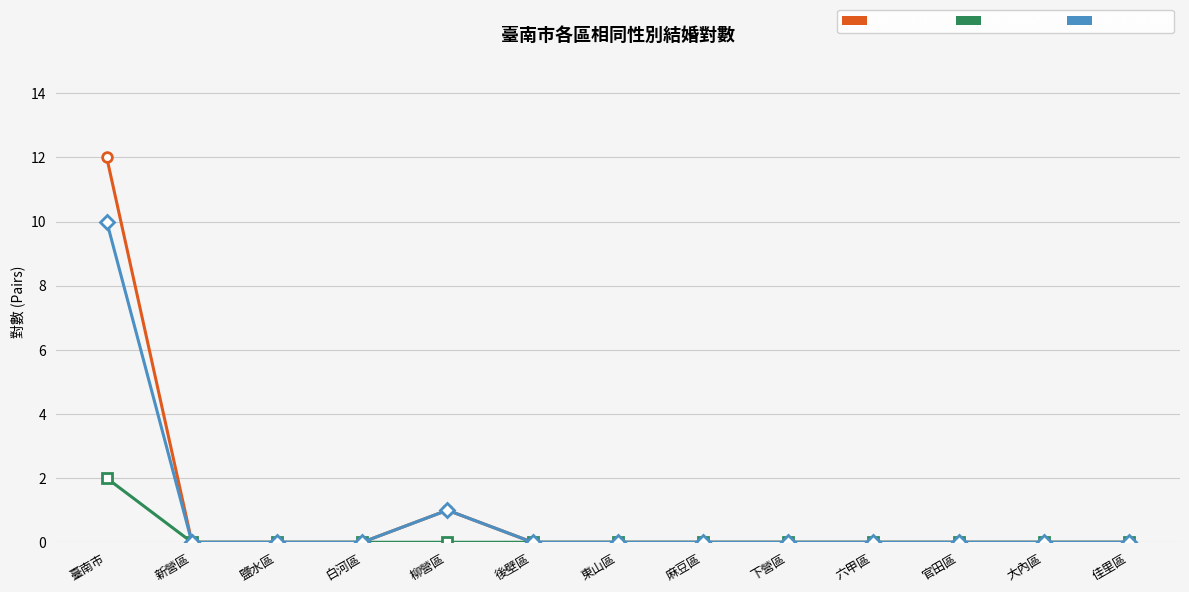

List the series in order of their peak value, highest first.

計 (Total), 女 (Female), 男 (Male)